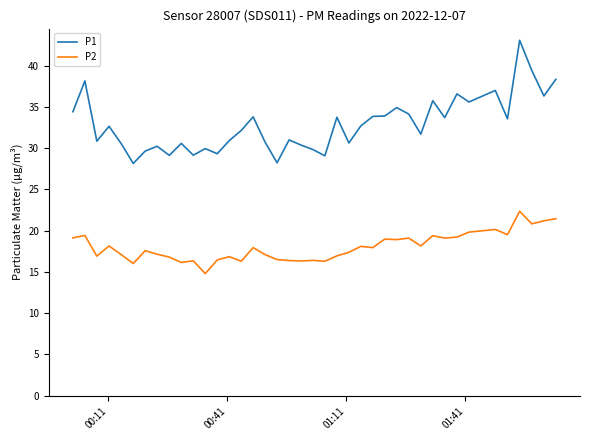

Which series has the largest total across all categories?

P1